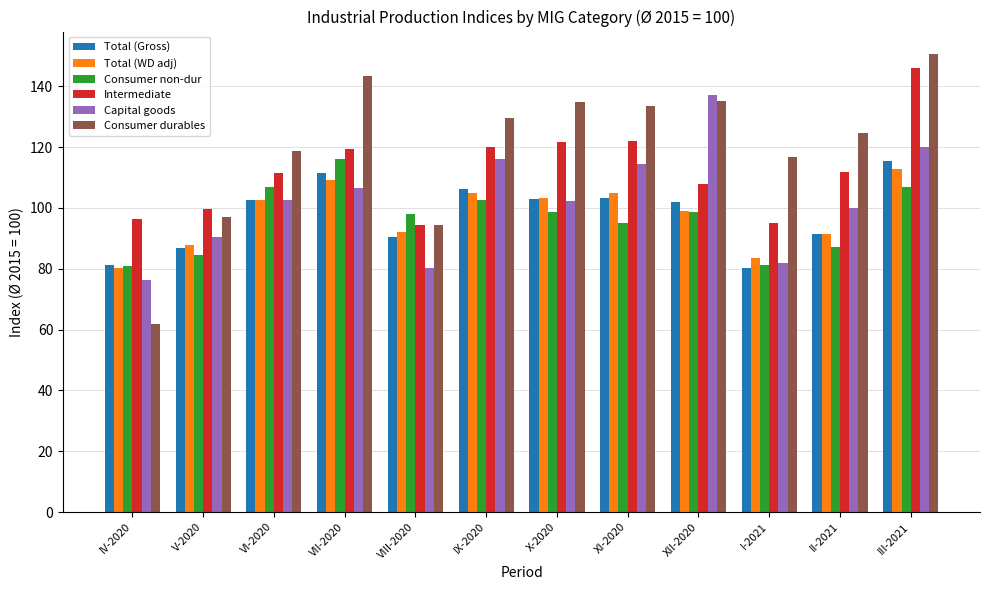

What is the sum of all Capital goods values?

1228.1